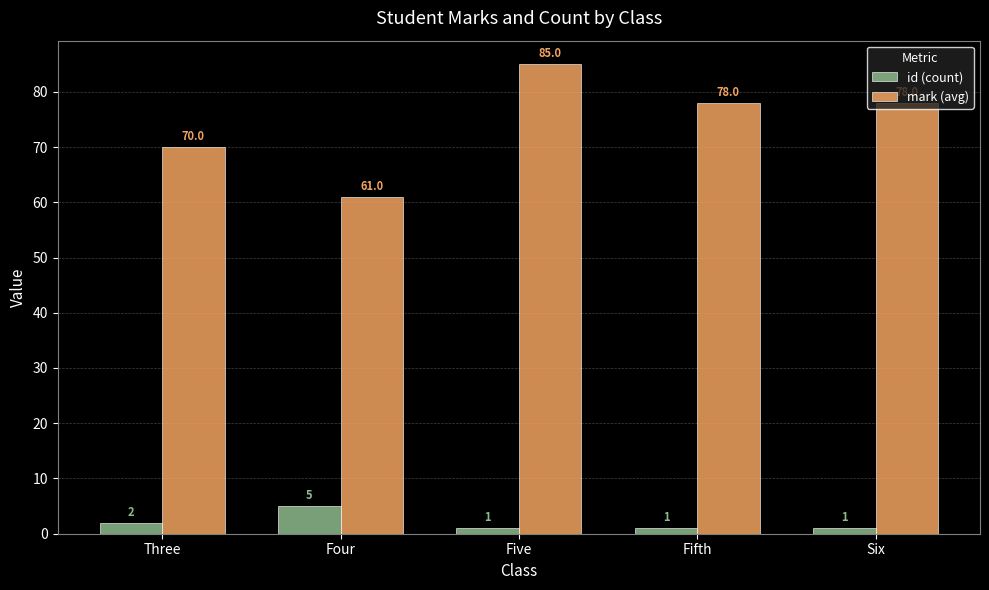

Reading left to right, what are all the values shown in this chart?

id (count): 2	5	1	1	1
mark (avg): 70	61	85	78	78